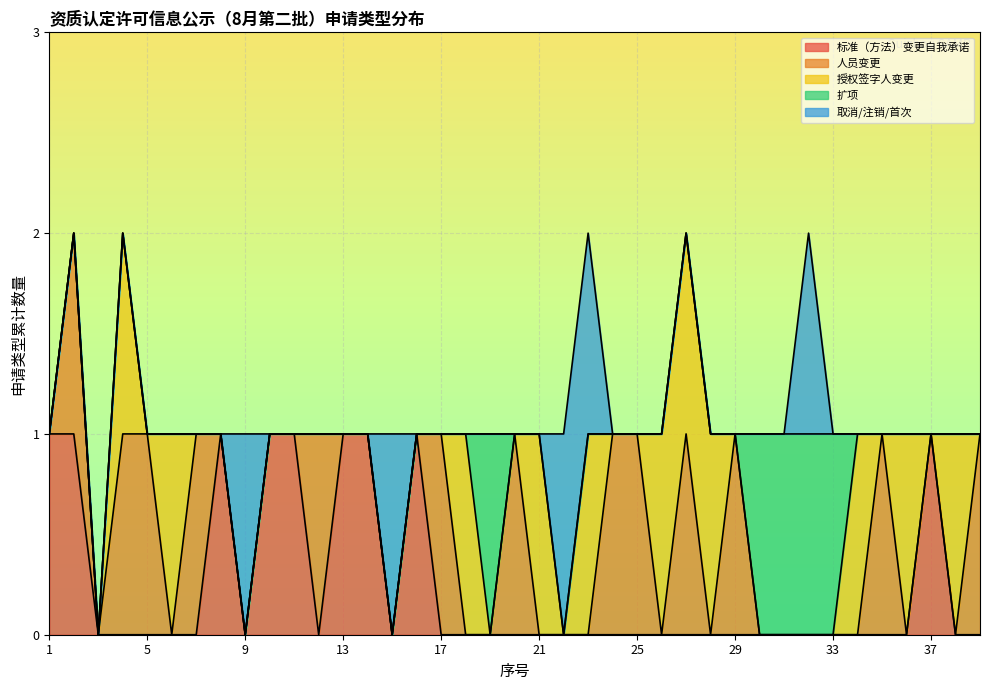

What is the greatest value displayed?

1